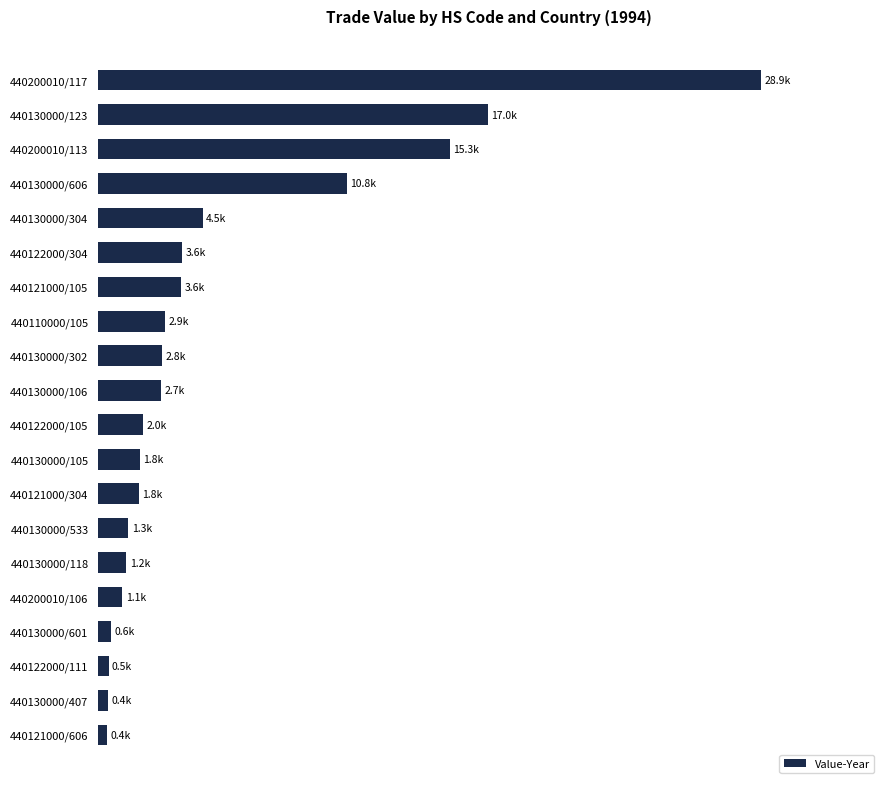

What is the average value?

5159